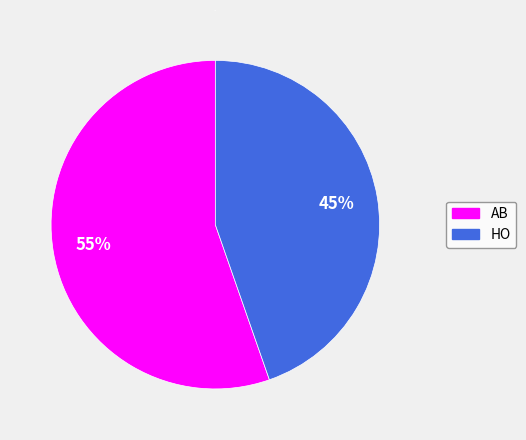

To the nearest percent, what is the average slice percentage?

50%